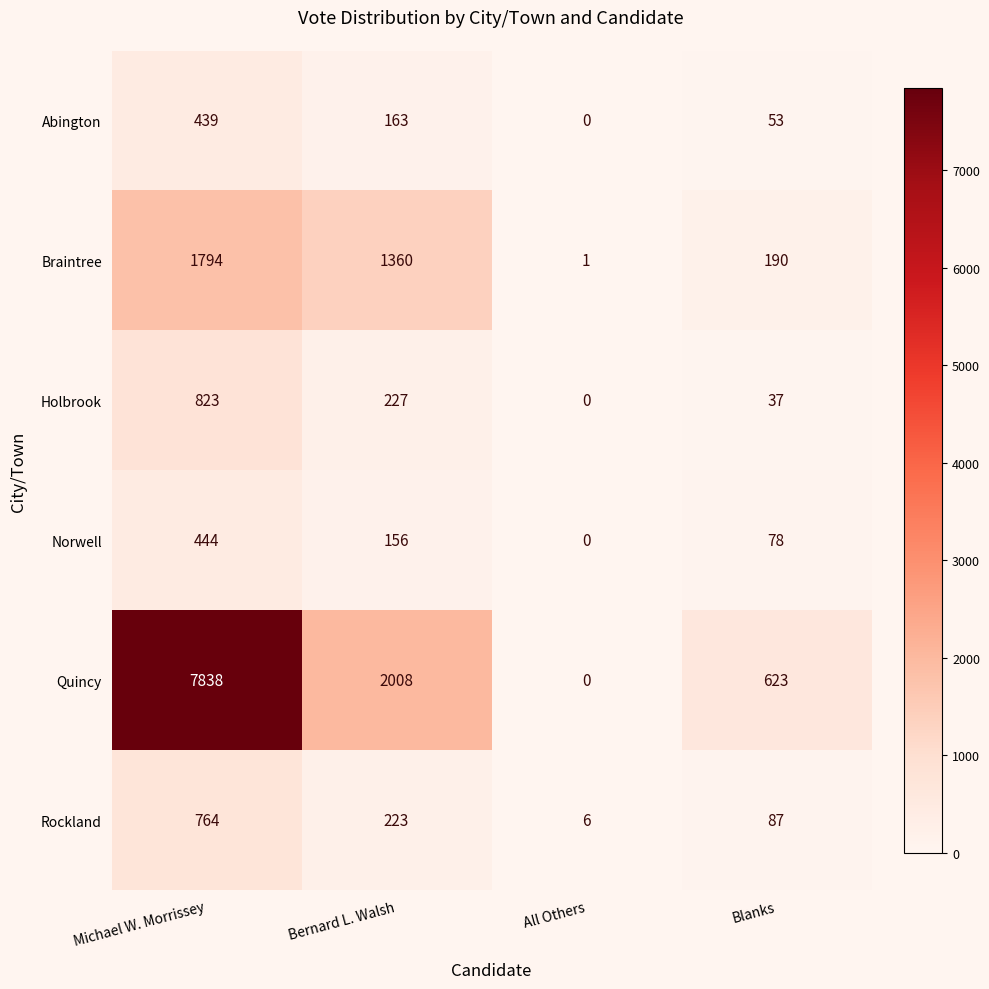

Where does the Norwell series first go above 156?

Michael W. Morrissey